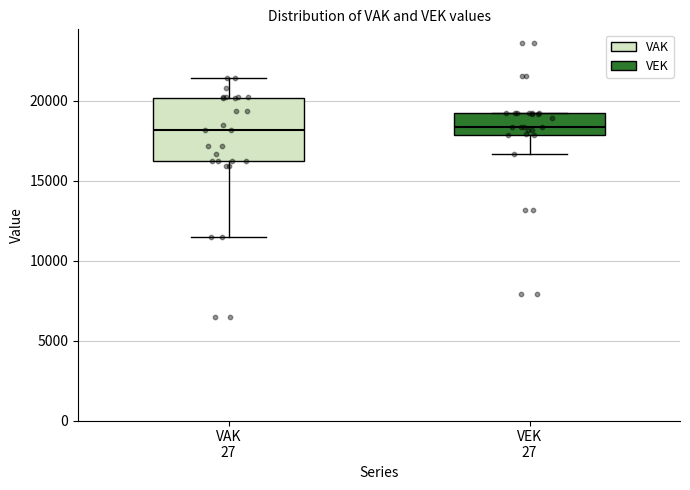

Reading left to right, transcribe this box plot: for each box, give where its median line is, the range the box spans, and where its two whiskers end, as read against the y-axis. The values are not printed on the chart, so give them approximately, as read against the axis.

VAK 27: median 18000, box 16000 to 20000, whiskers 11500 to 21500
VEK 27: median 18500, box 18000 to 19500, whiskers 16500 to 19500